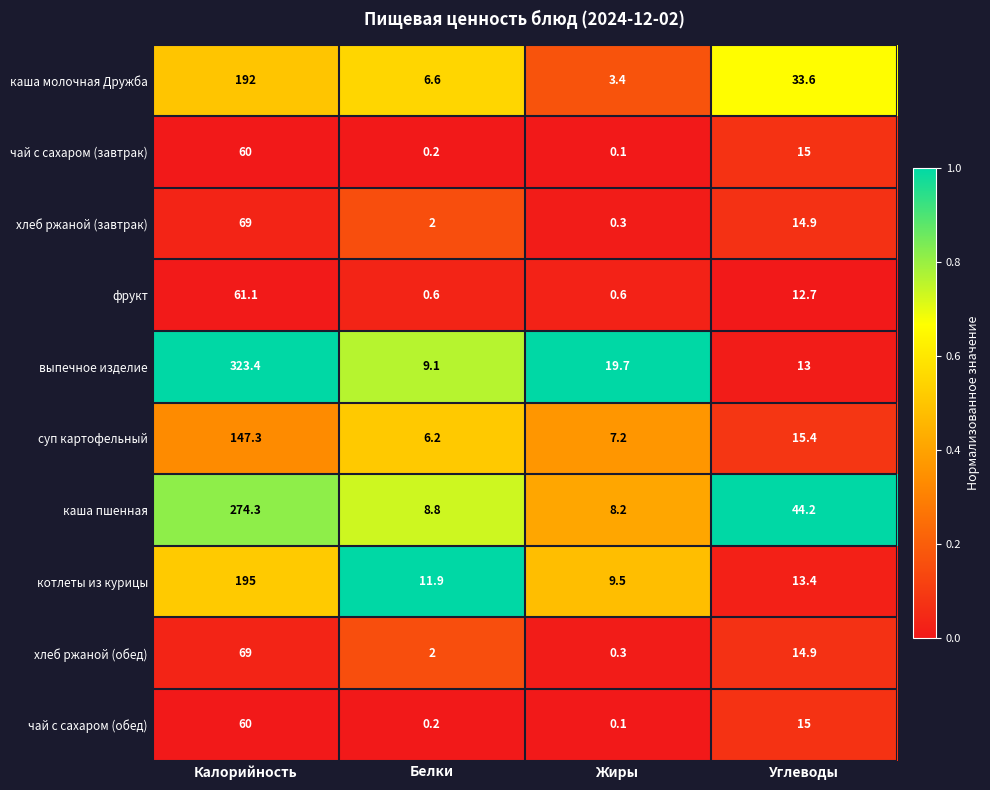

The value of выпечное изделие at Калорийность is 100.7. True or false?

False